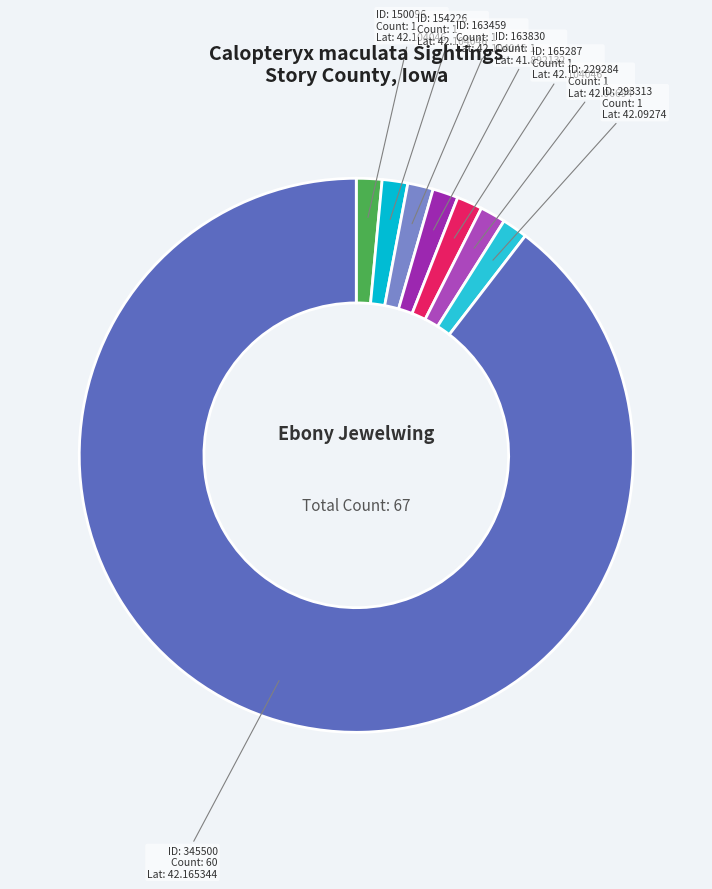

Count the number of slices in the pie.

8